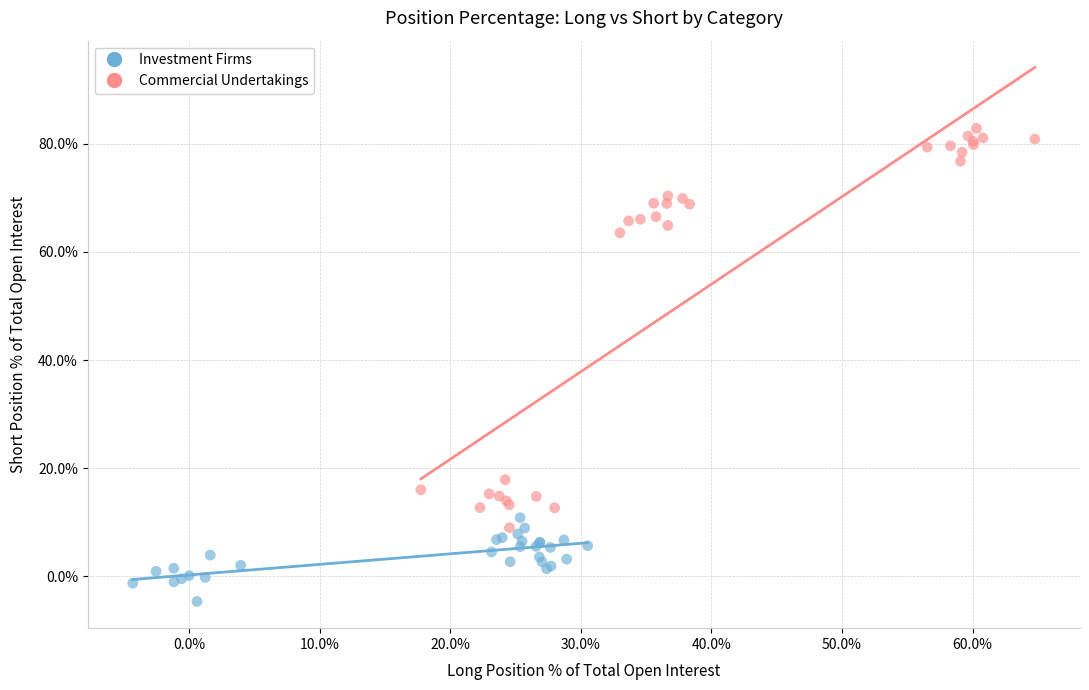

Which series reaches the minimum Y coordinate?

Investment Firms